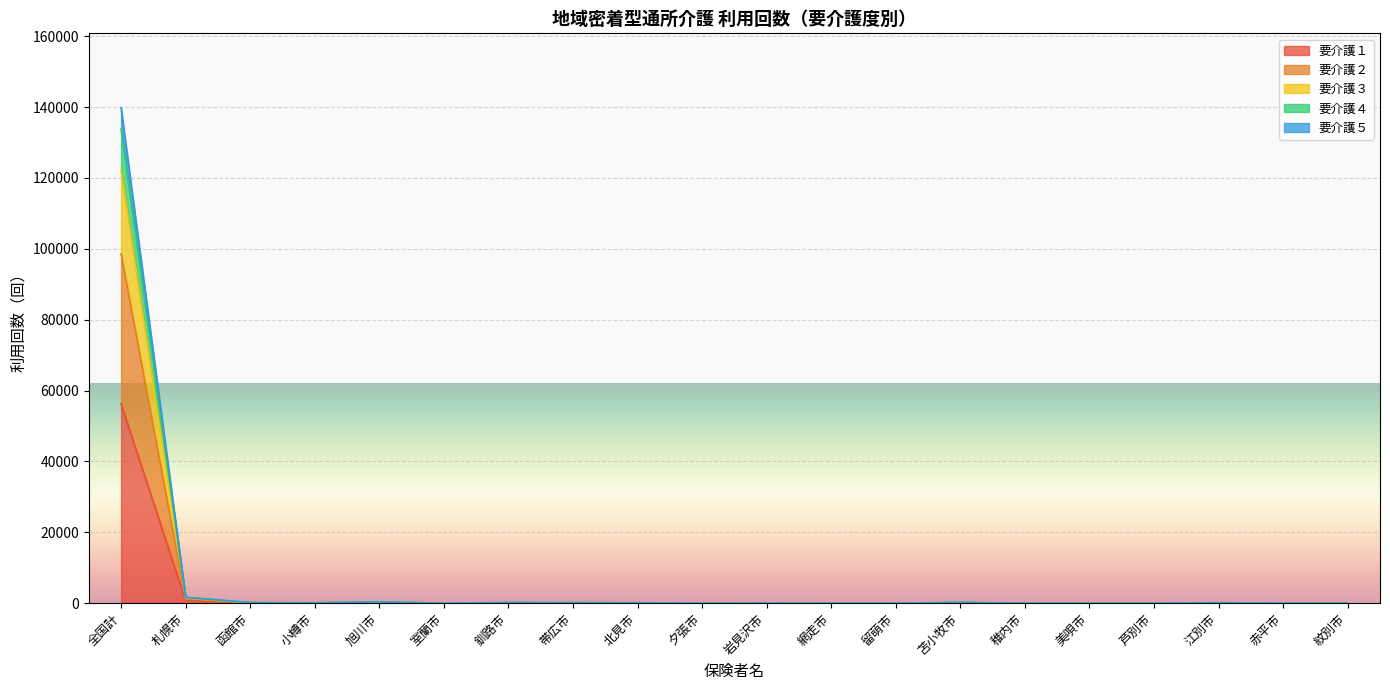

At which category is the sum across all series the highest?

全国計